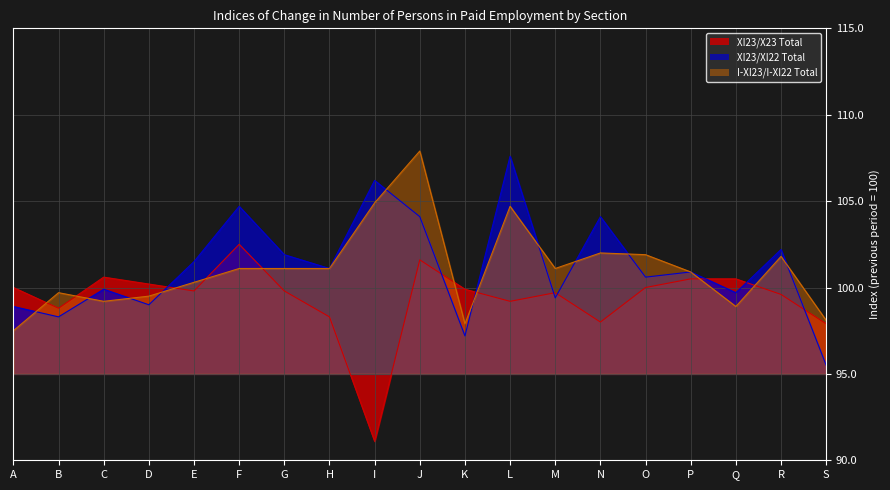

Reading right to left, extract all data points from this chart.

XI23/X23 Total: 97.9	99.6	100.5	100.5	100.0	98.0	99.7	99.2	99.9	101.6	91.1	98.3	99.8	102.5	99.8	100.2	100.6	98.8	100.0
XI23/XI22 Total: 95.5	102.2	99.7	100.9	100.6	104.1	99.4	107.6	97.2	104.1	106.2	101.1	101.9	104.7	101.5	99.0	99.9	98.3	98.9
I-XI23/I-XI22 Total: 98.1	101.8	98.9	100.9	101.9	102.0	101.1	104.7	97.9	107.9	104.9	101.1	101.1	101.1	100.3	99.5	99.2	99.7	97.5